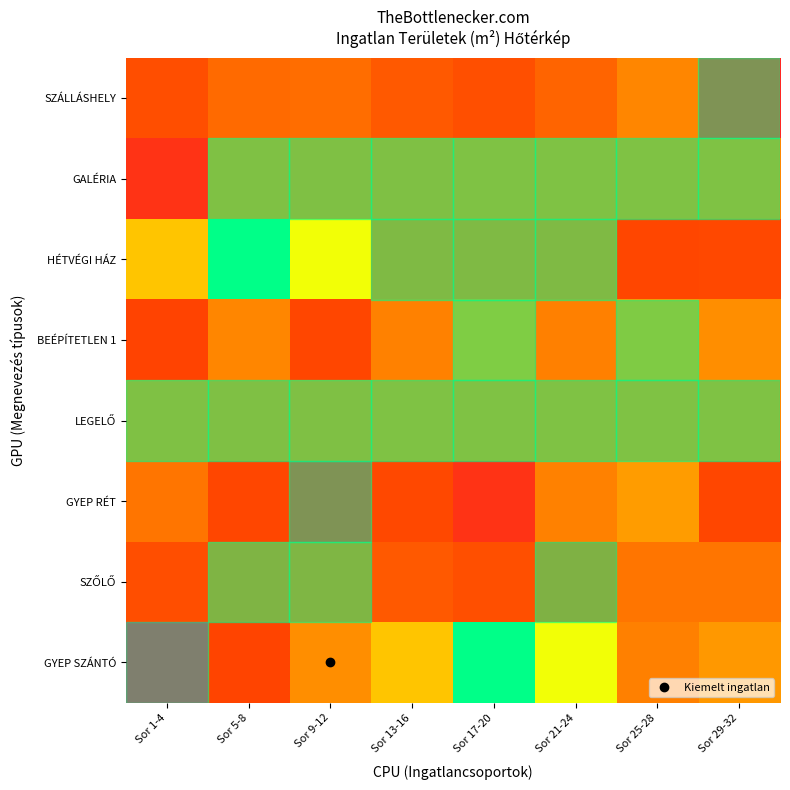

Rank the series at Sor 25-28 from lowest to highest value.

GYEP RÉT, BEÉPÍTETLEN 1, LEGELŐ, GALÉRIA, SZÁLLÁSHELY, GYEP SZÁNTÓ, SZŐLŐ, HÉTVÉGI HÁZ